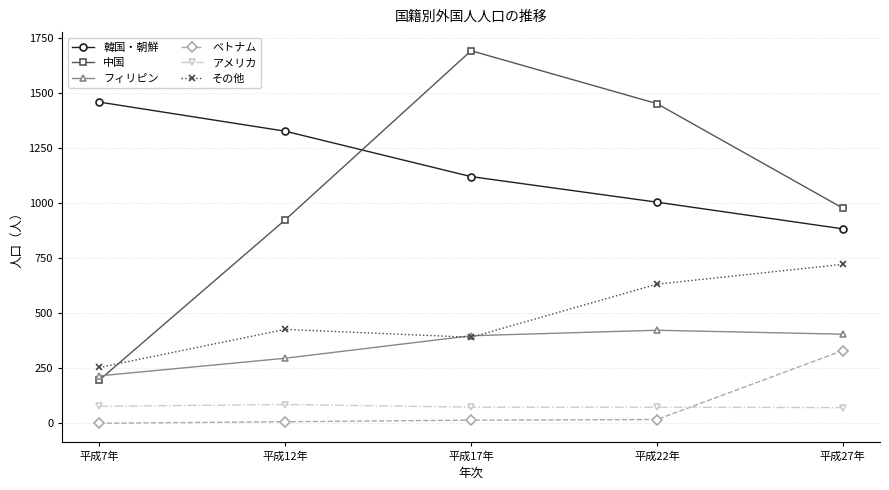

Which series has the largest total across all categories?

韓国・朝鮮